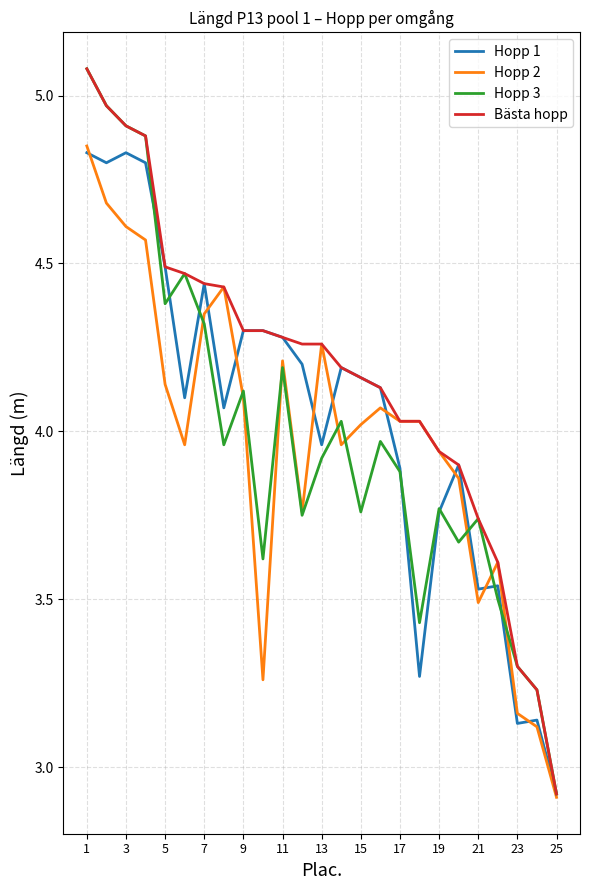

Which series has the largest total across all categories?

Bästa hopp